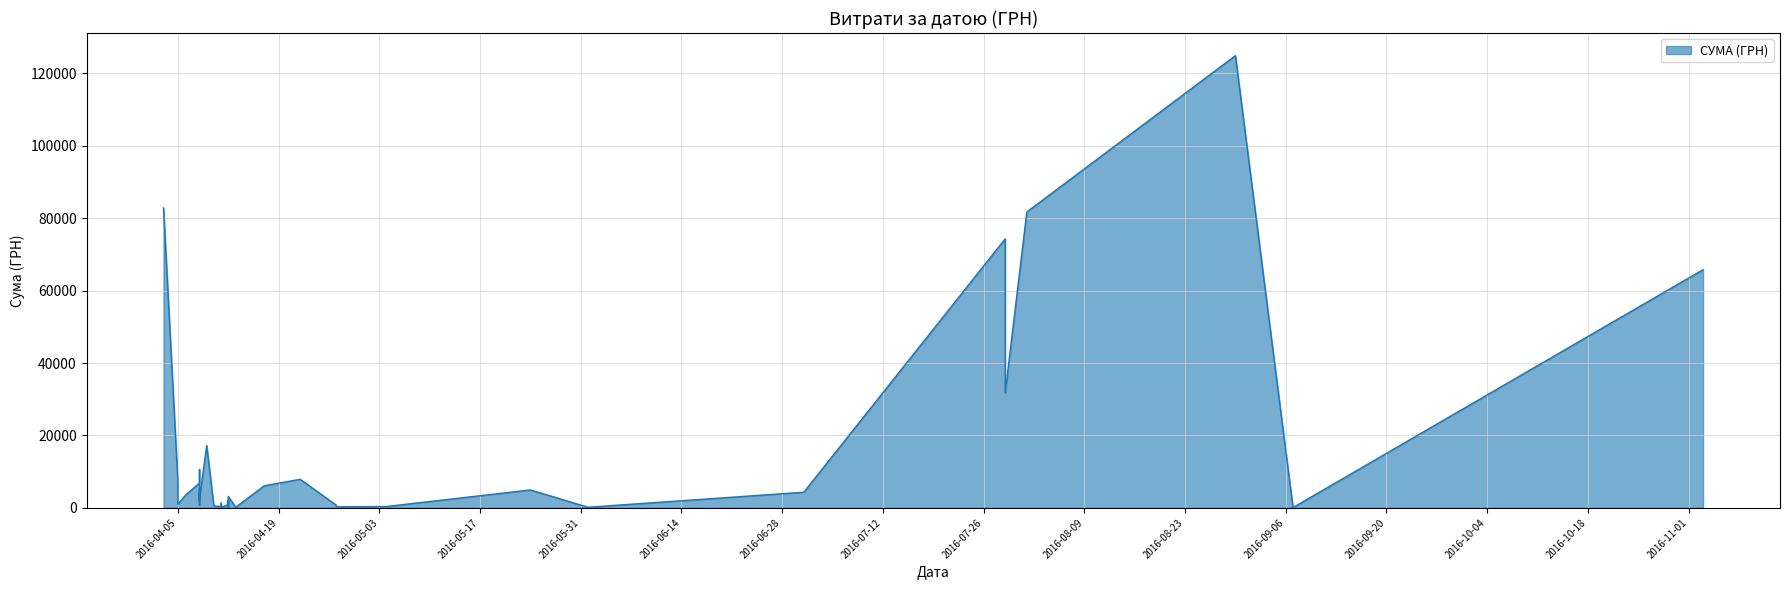

What is the change in value from 07.09.2016 to 11.04.2016?

+270.5